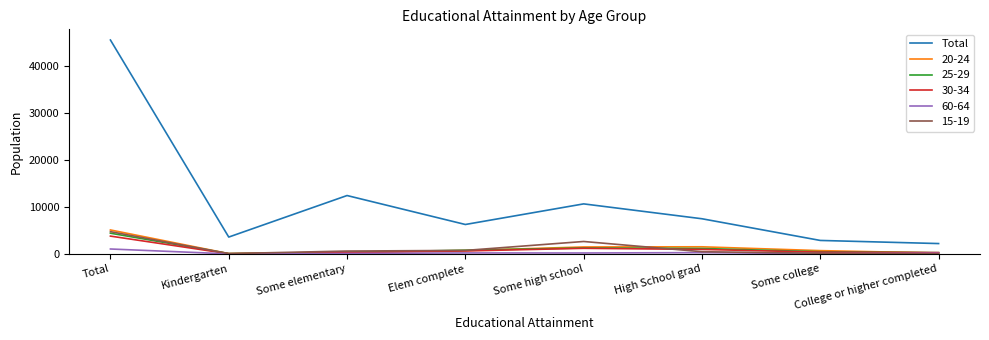

True or false: 15-19 and Total intersect in this chart.

False